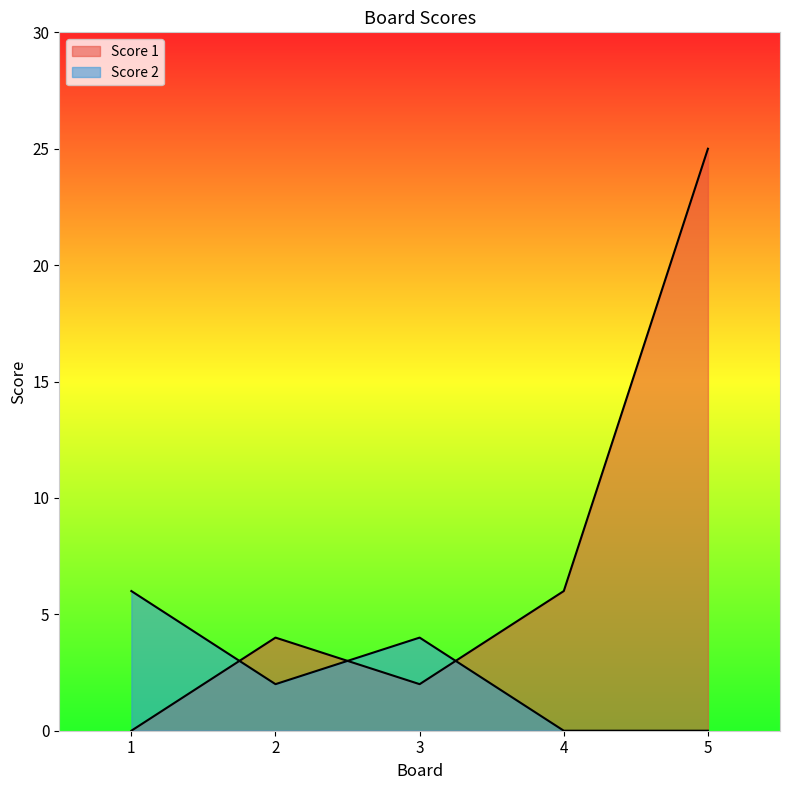

How many values in the Score 1 series are below 4?

2